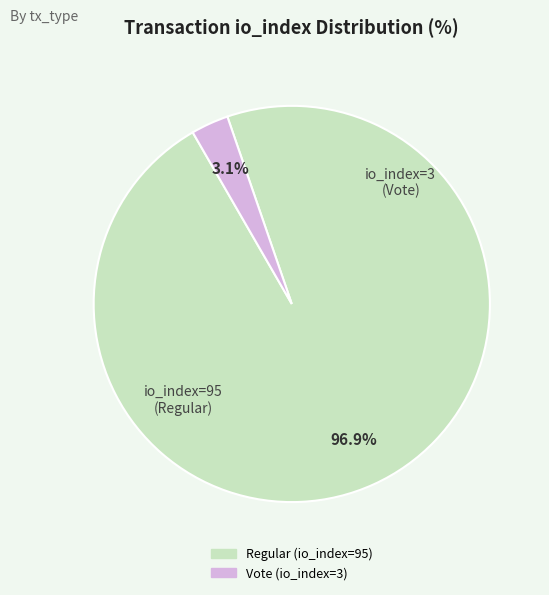

Is it true that Vote (io_index=3) is 8% of the pie?

False